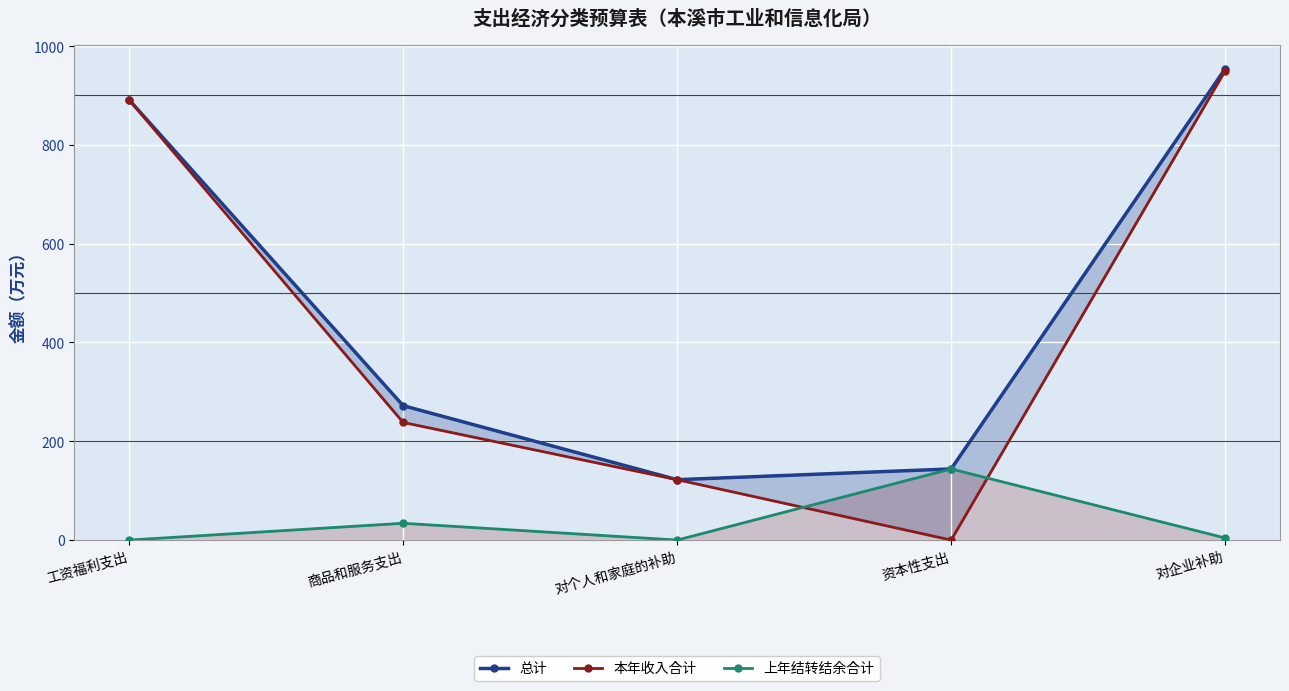

Rank the series at 对个人和家庭的补助 from highest to lowest value.

总计, 本年收入合计, 上年结转结余合计